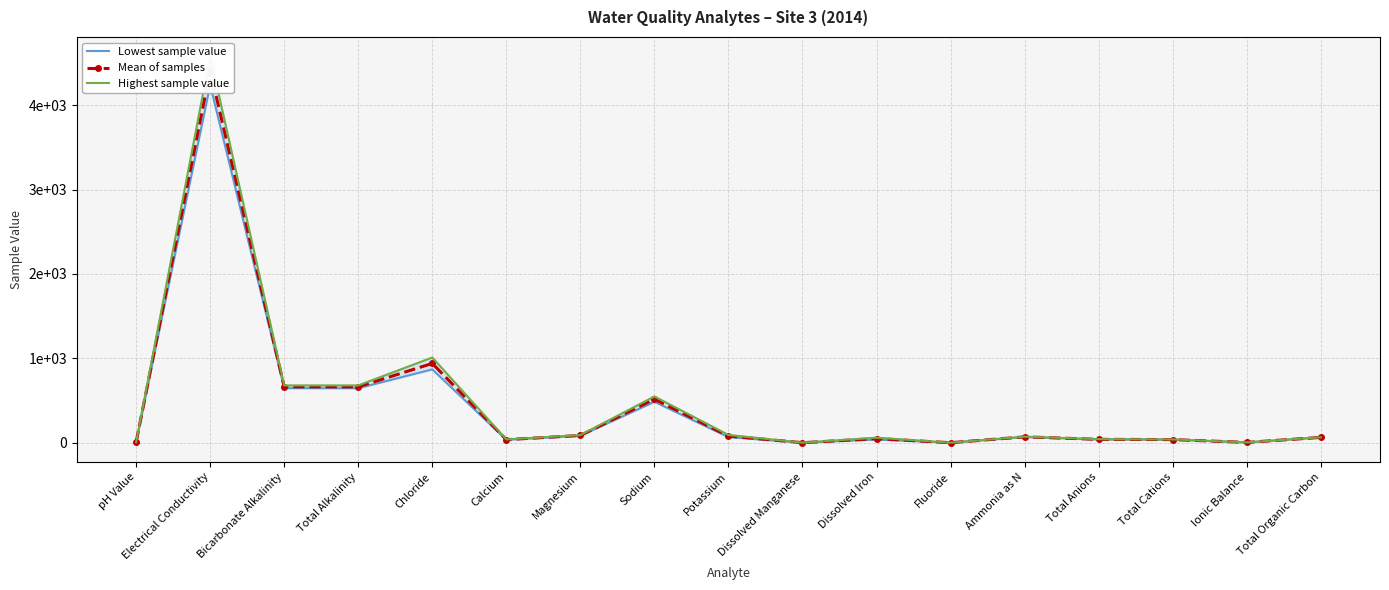

At which category is the sum across all series the highest?

Electrical Conductivity